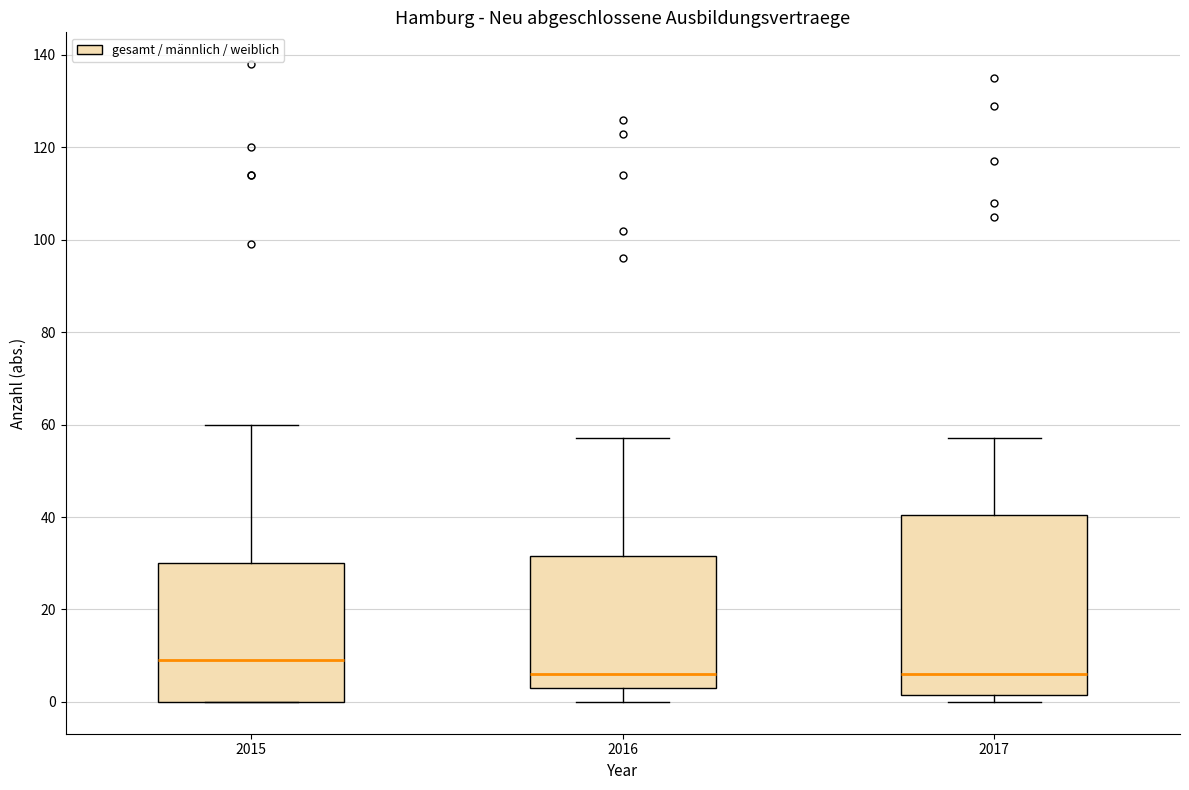

Where is the lower edge of the box at x = 2015 on the y-axis? The values are not printed on the chart, so give them approximately, as read against the axis.

0